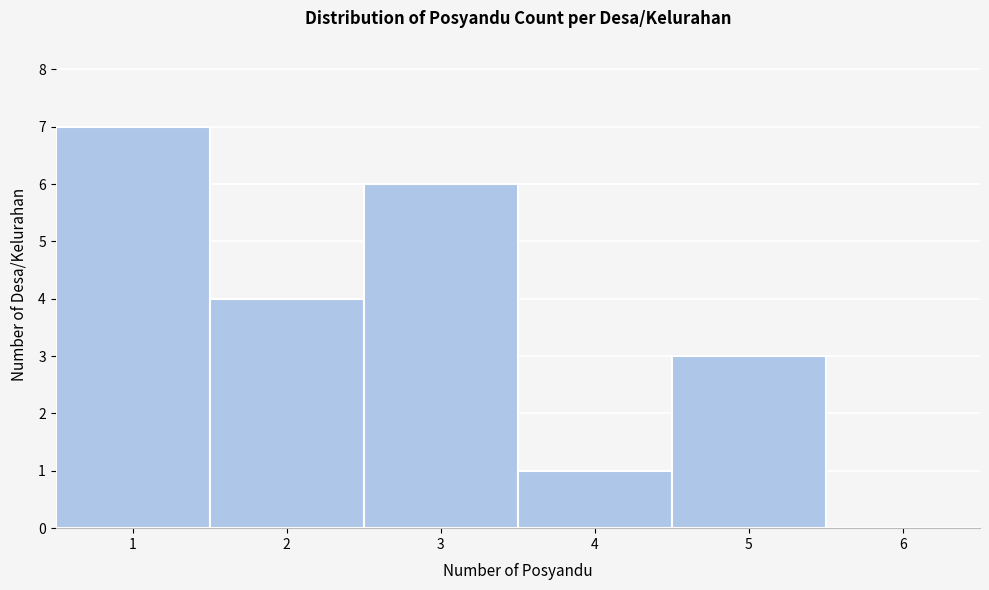

Reading left to right, list every bar in this chart as the range it spans on the x-axis followed by its height. The values are not printed on the chart, so give them approximately, as read against the axis.

0.5 to 1.5: 7
1.5 to 2.5: 4
2.5 to 3.5: 6
3.5 to 4.5: 1
4.5 to 5.5: 3
5.5 to 6.5: 0